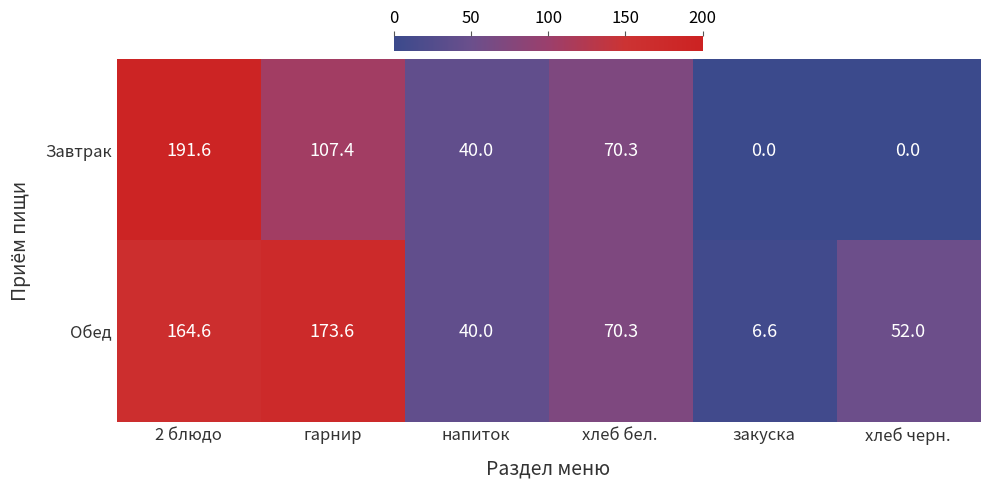

What is the total value across all series at гарнир?

281.0